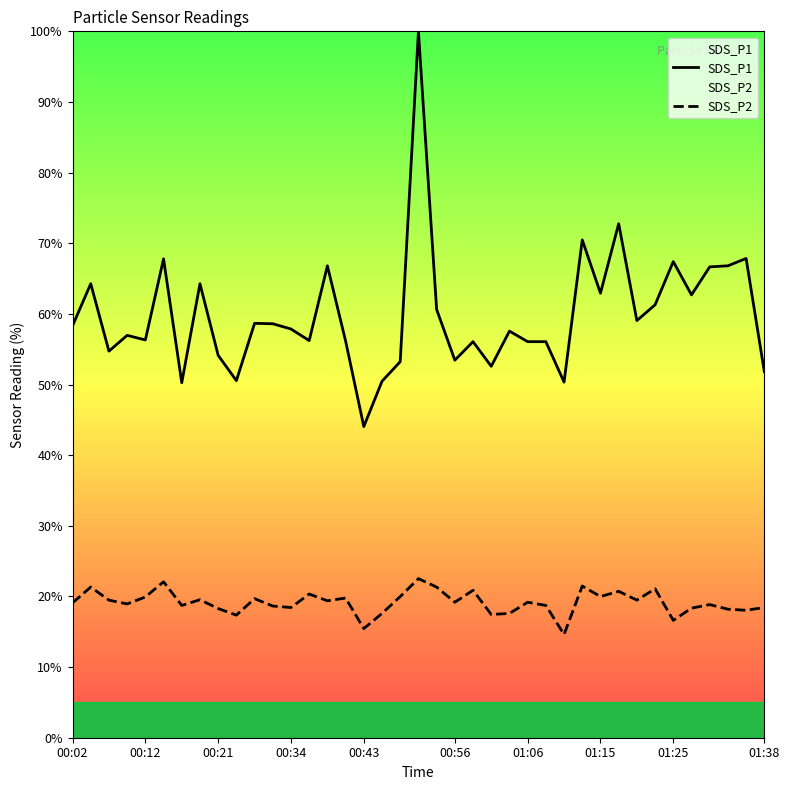

What is the minimum value for SDS_P1?

44.1